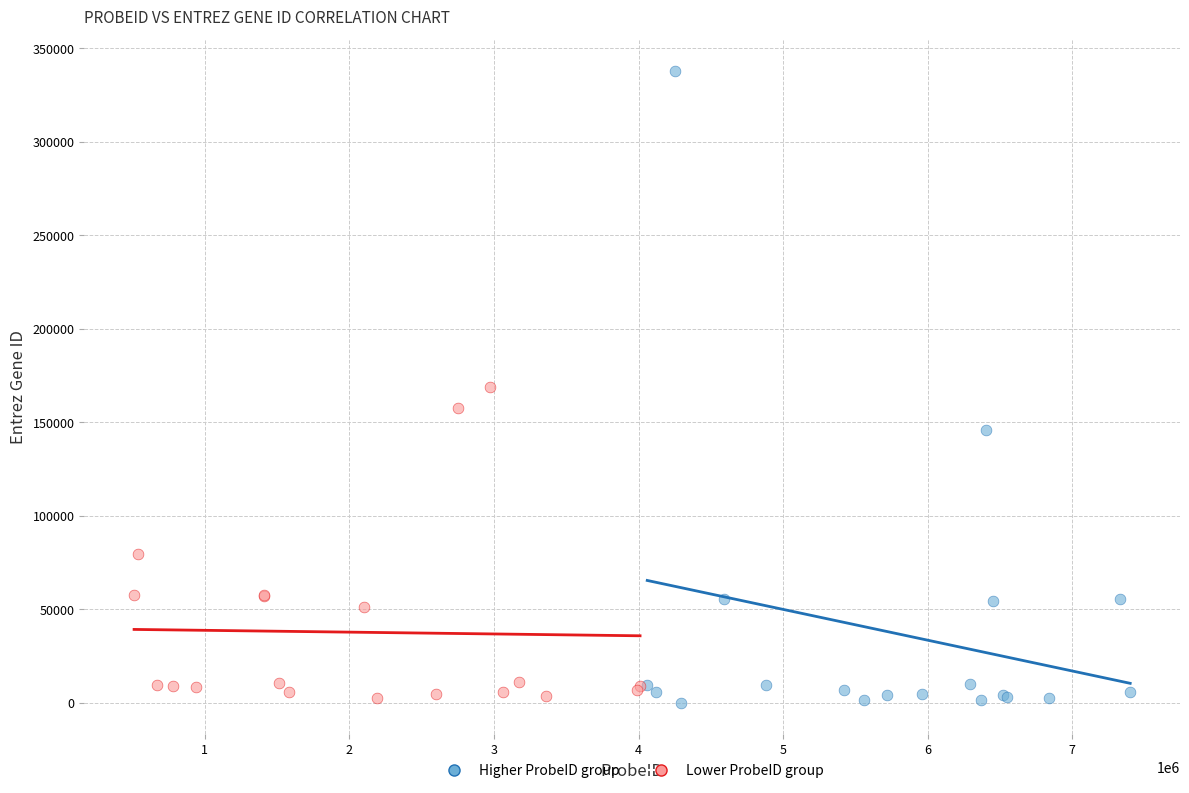

Which series has the widest spread of Y values?

Higher ProbeID group